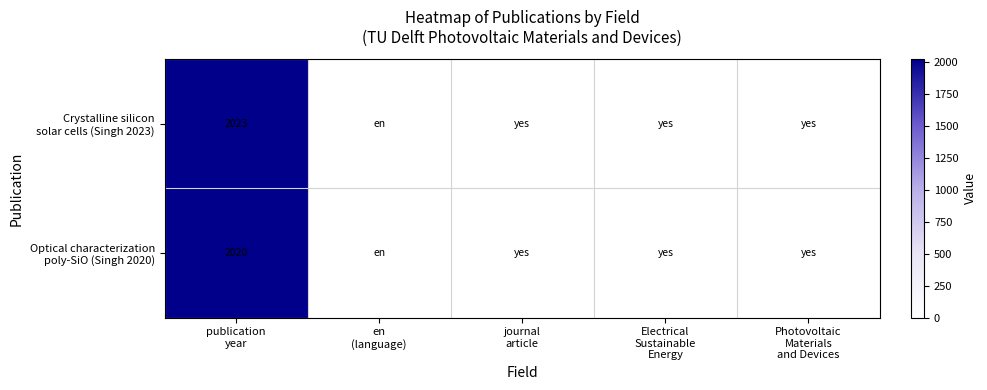

What is the smallest value displayed?

1